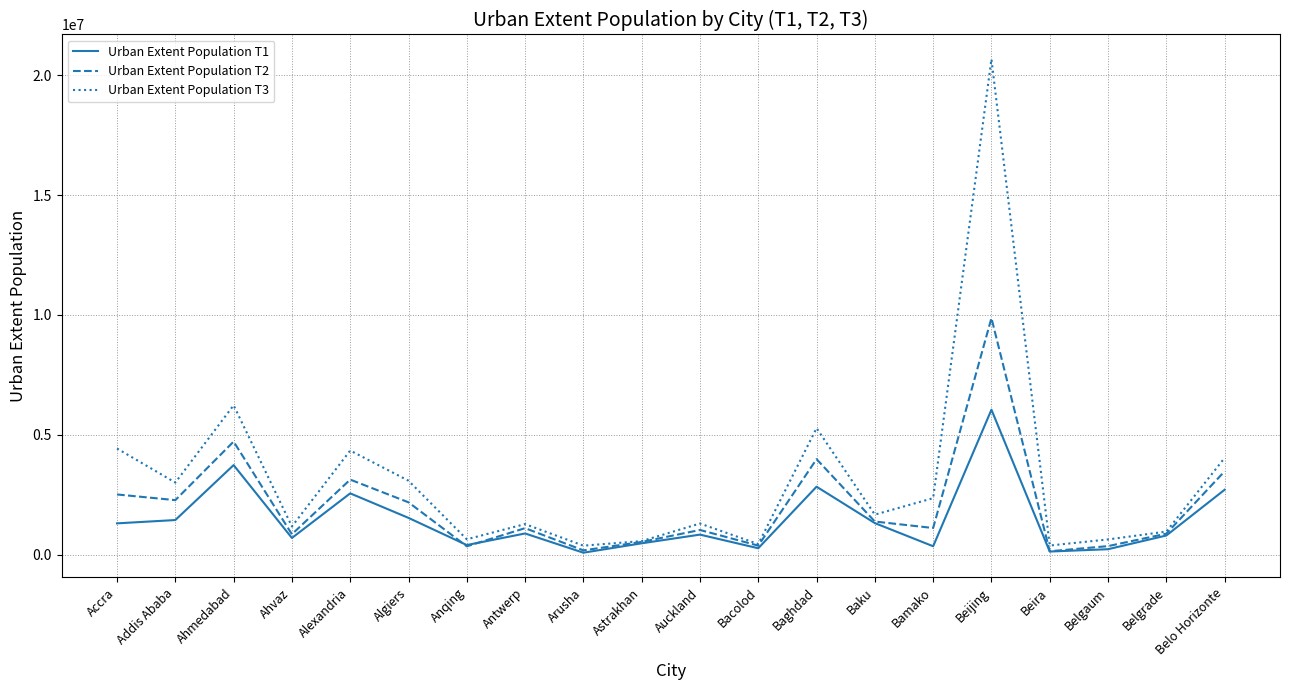

The value of Urban Extent Population T1 at Astrakhan is 475766. True or false?

True